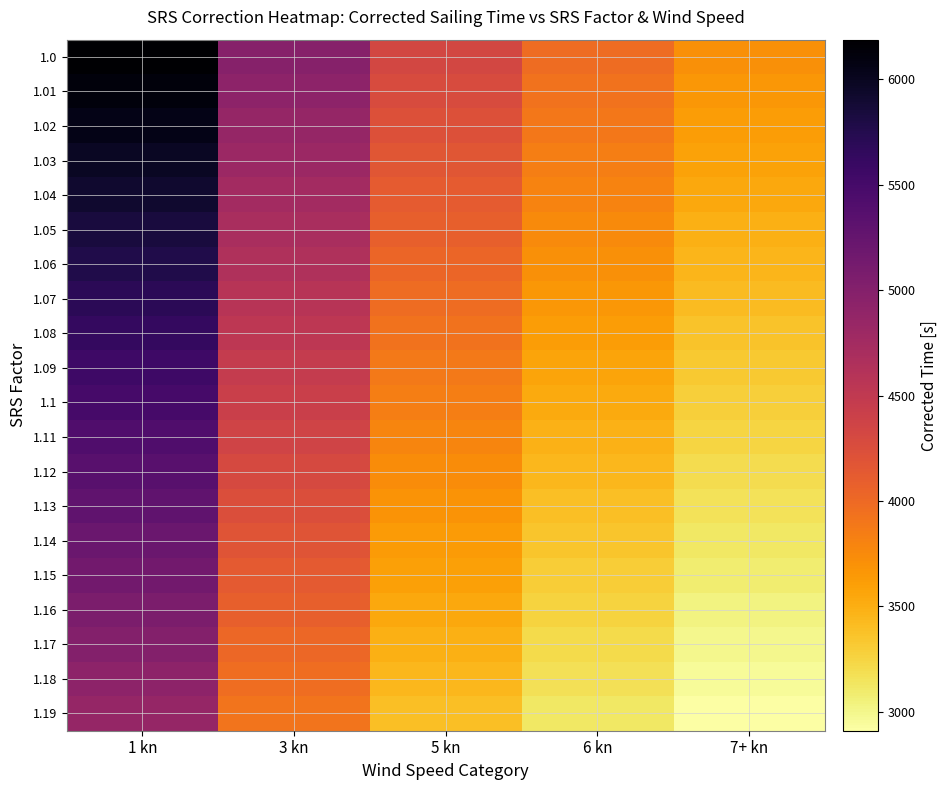

How many distinct data groups are displayed?

20